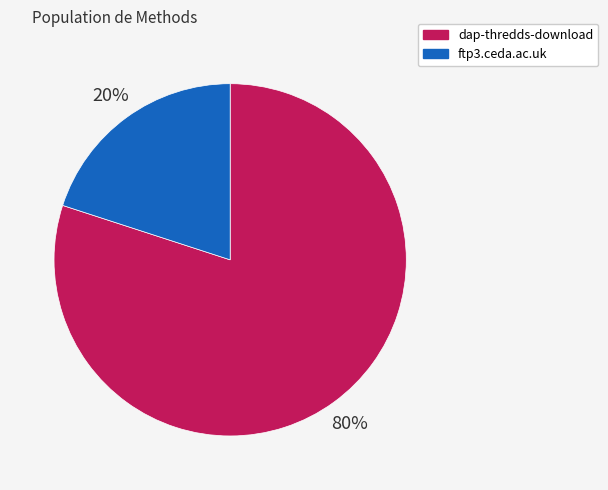

Which category has the smallest portion of the pie?

ftp3.ceda.ac.uk